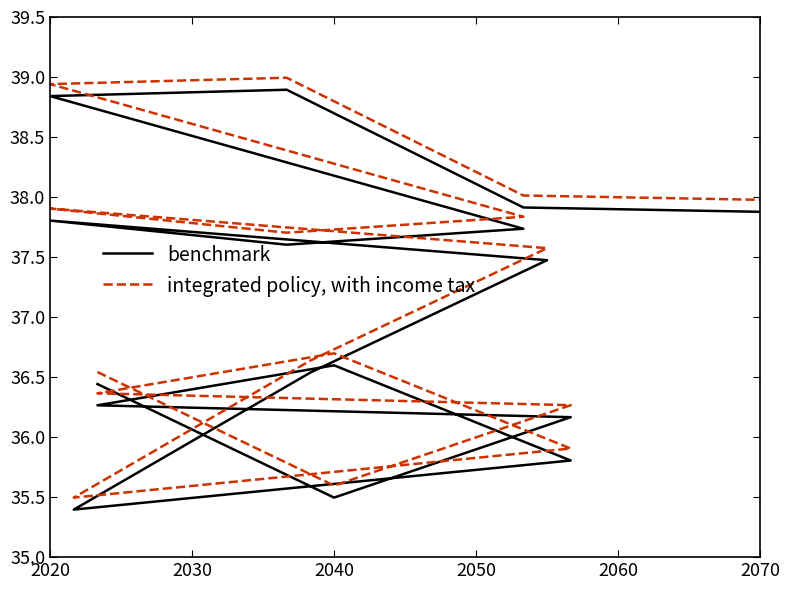

In integrated policy, with income tax, how many points are lower than both neighbors (excluding endpoints)?

3